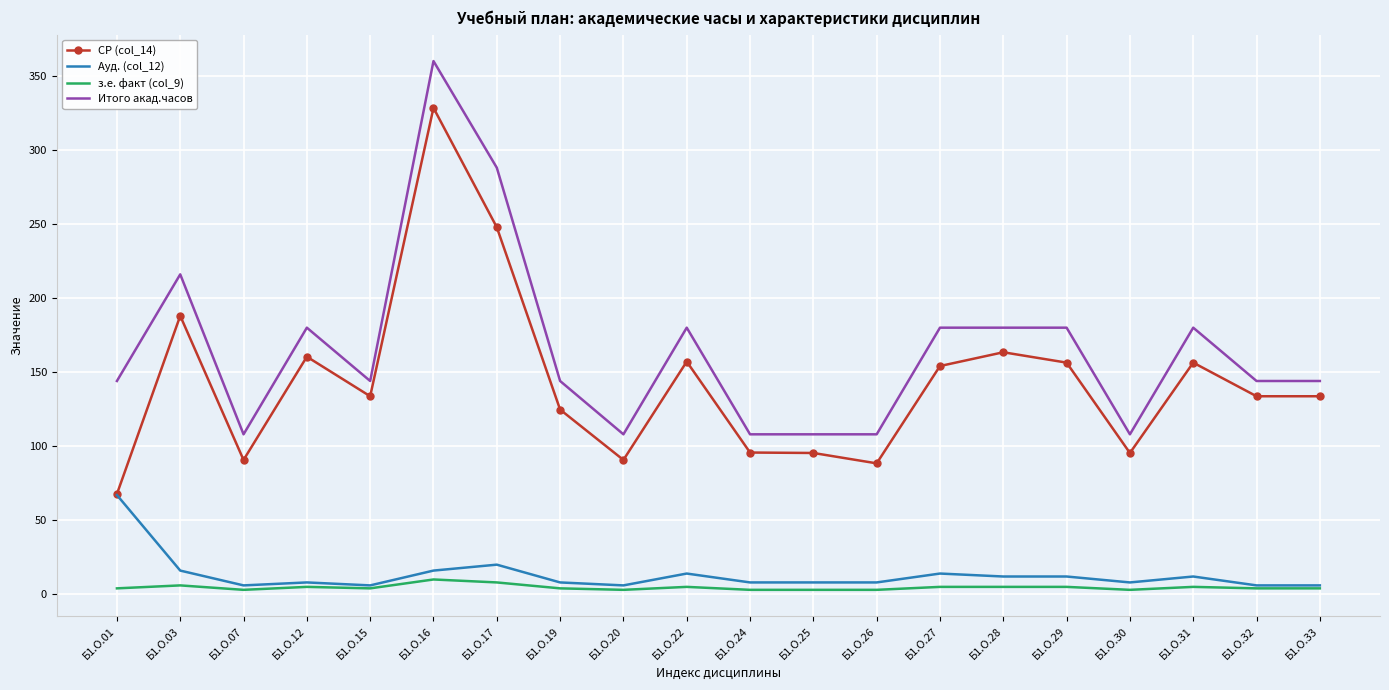

True or false: СР (col_14) and з.е. факт (col_9) cross at least once.

False